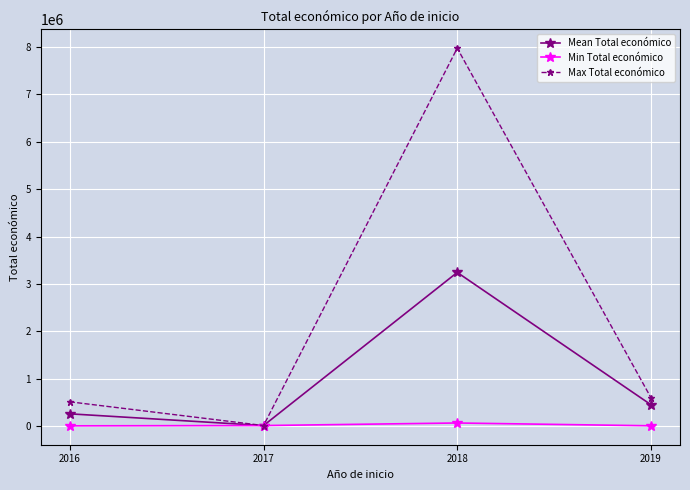

Which series has the largest range (max minus min)?

Max Total económico